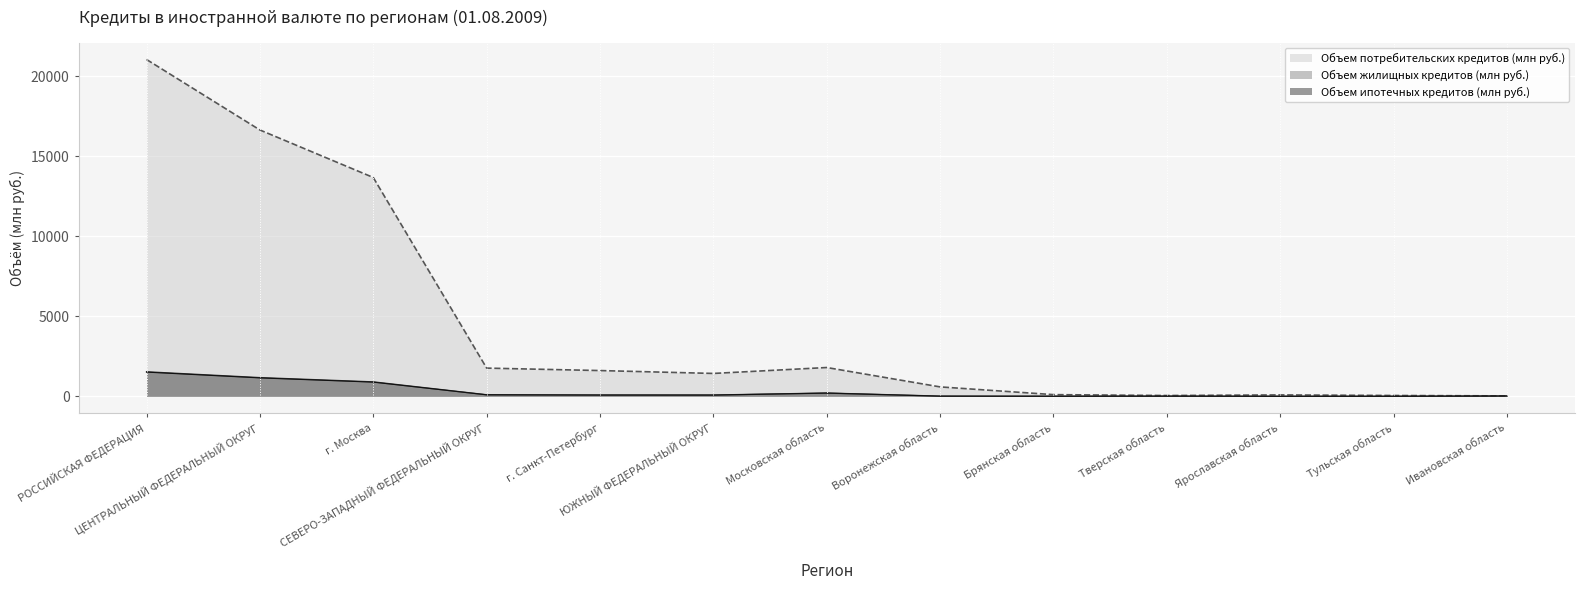

Count the number of categories in the chart.

13